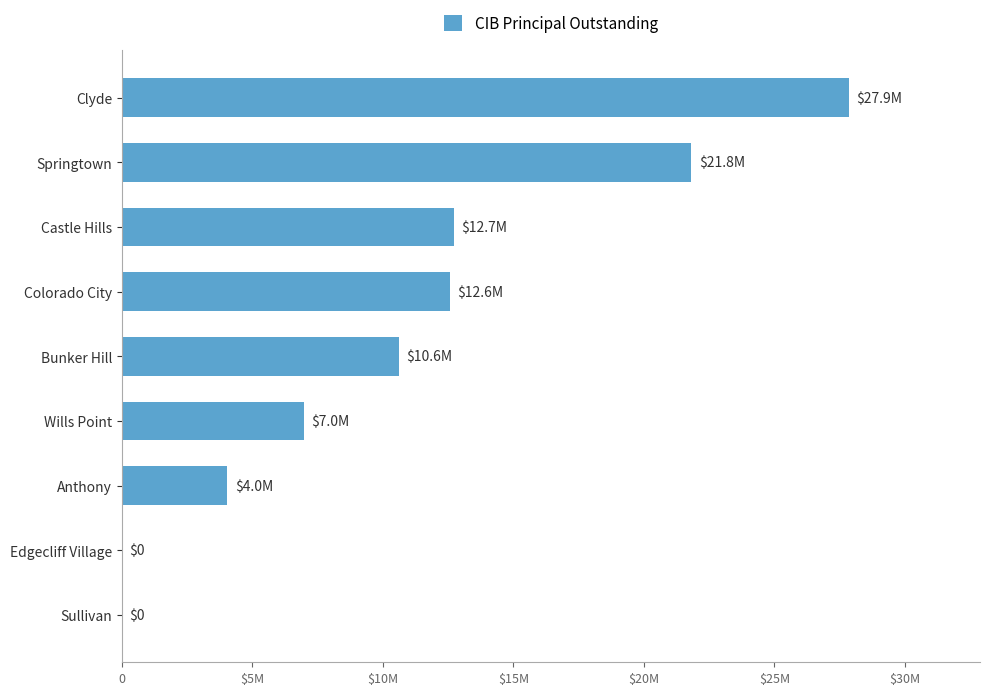

Are the bars horizontal?

Yes